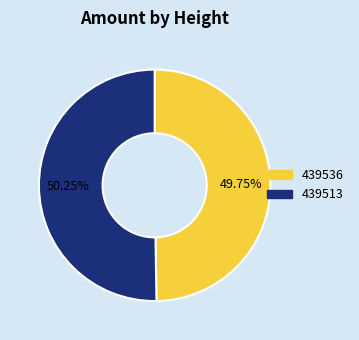

Is it true that 439513 is 50% of the pie?

True